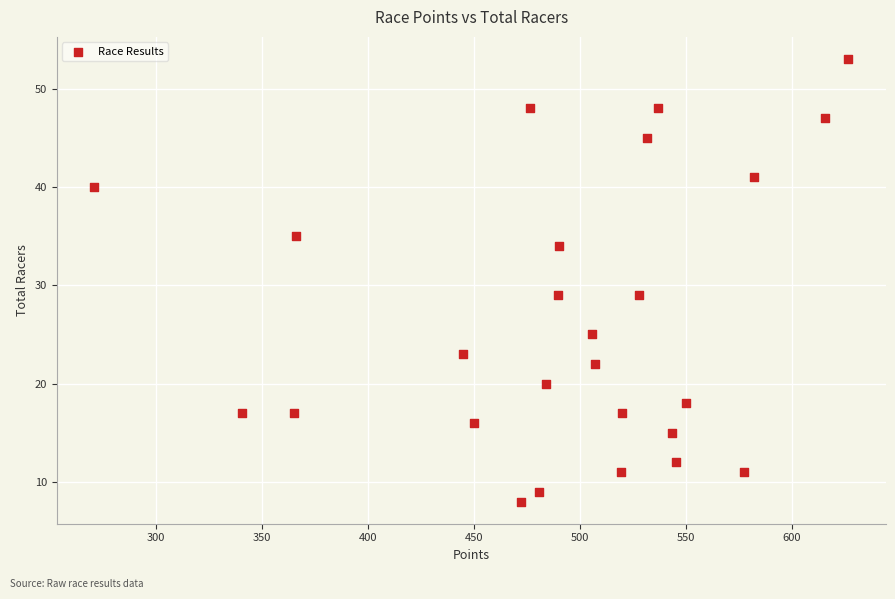

What is the range of Y values (max minus min)?

45